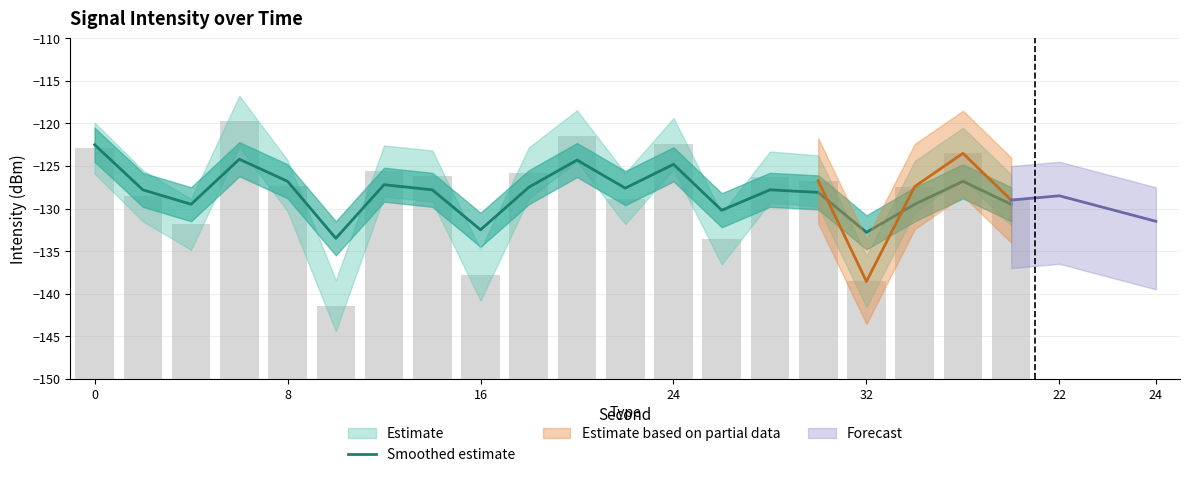

Reading left to right, extract all data points from this chart.

-122.5	-127.8	-129.5	-124.2	-126.8	-133.5	-127.2	-127.8	-132.5	-127.5	-124.3	-127.6	-124.8	-130.2	-127.8	-128.1	-132.8	-129.5	-126.8	-129.5